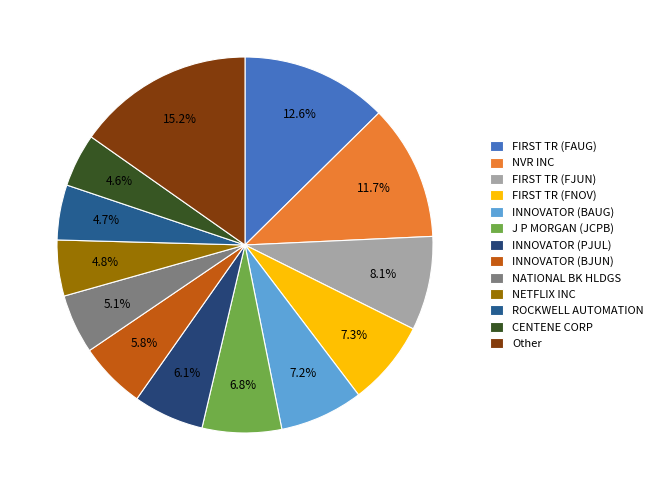

Which category has the biggest portion of the pie?

Other